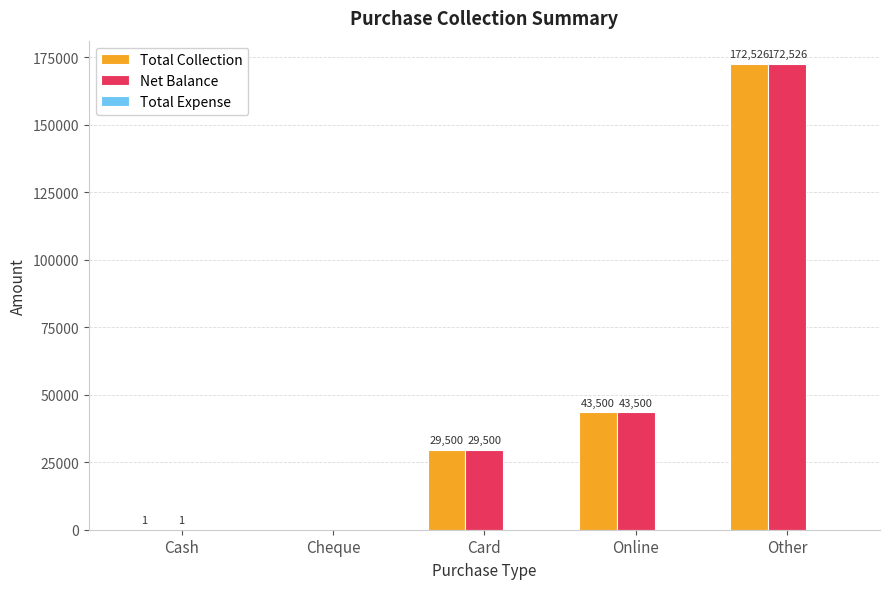

True or false: Net Balance has a value of 0 at Cheque.

True